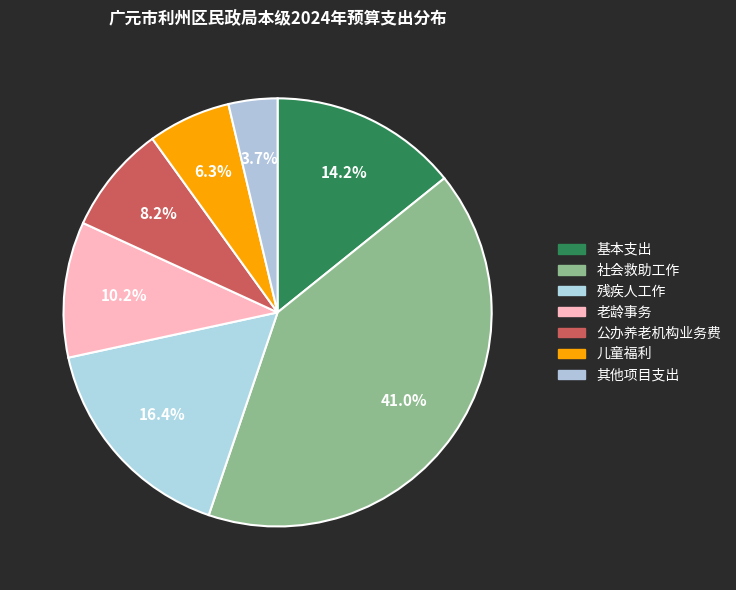

Which slice is the largest?

社会救助工作